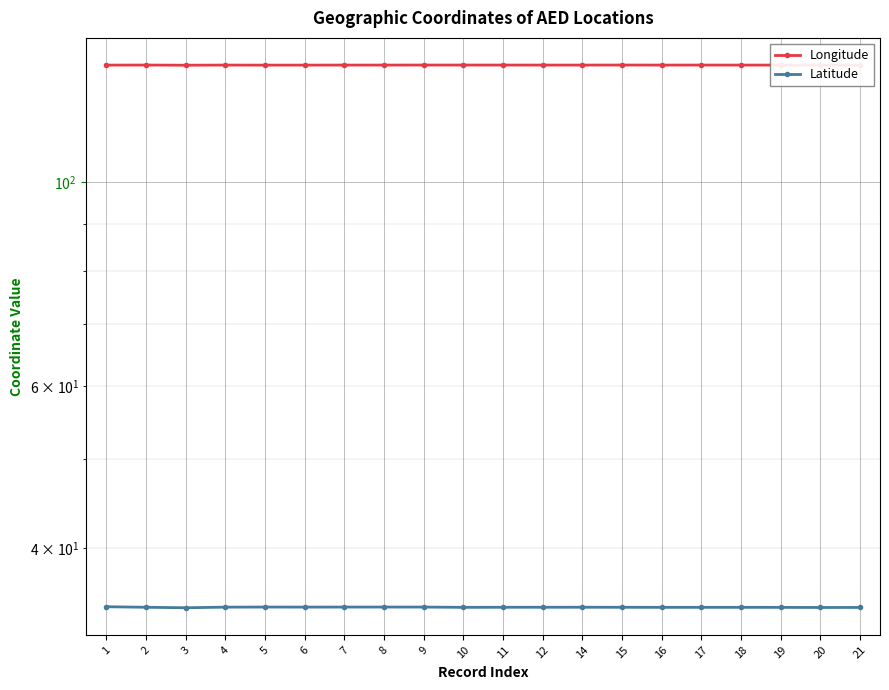

Which has a higher value, 11 or 16?

11